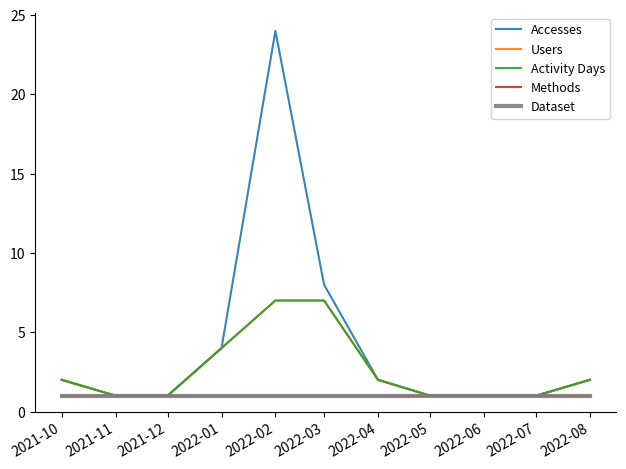

Does the chart have visible grid lines?

No